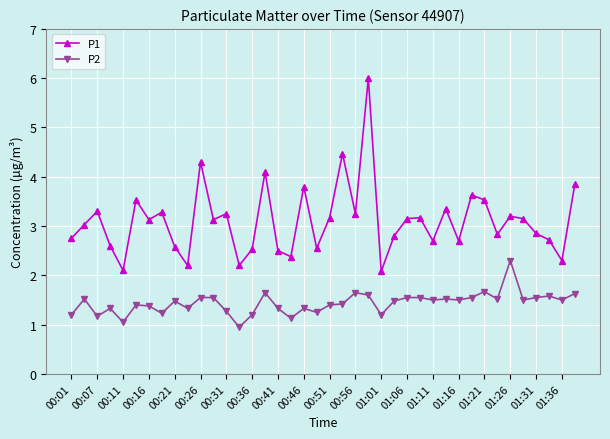

How many lines are shown in the chart?

2